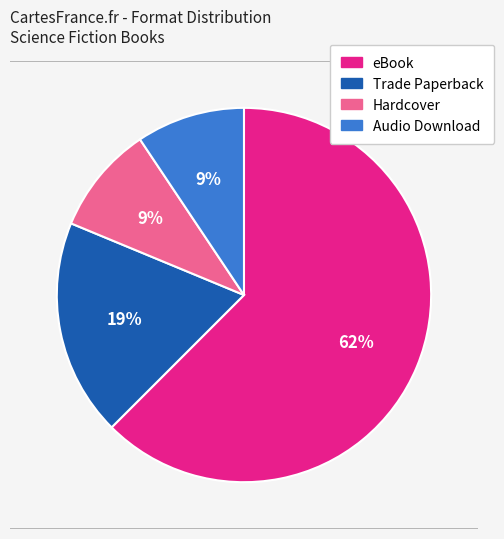

Does any single category account for the majority?

Yes